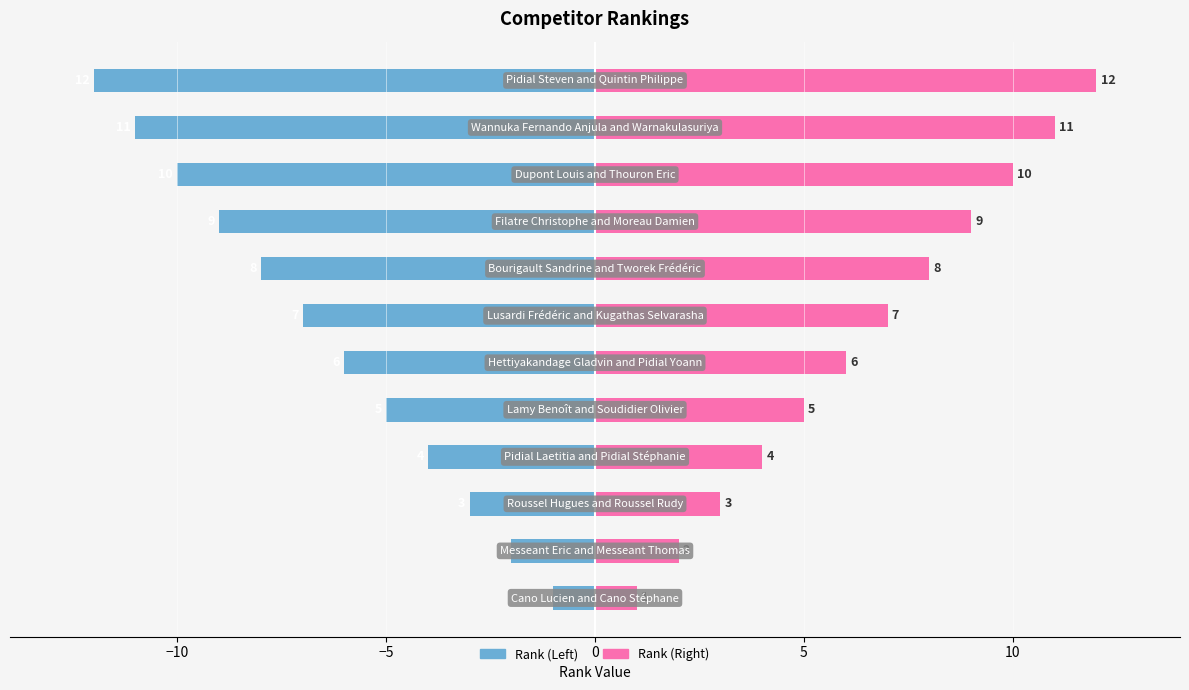

Is the value of Rank (Left) at 5 greater than the value of Rank (Right) at −5?

No